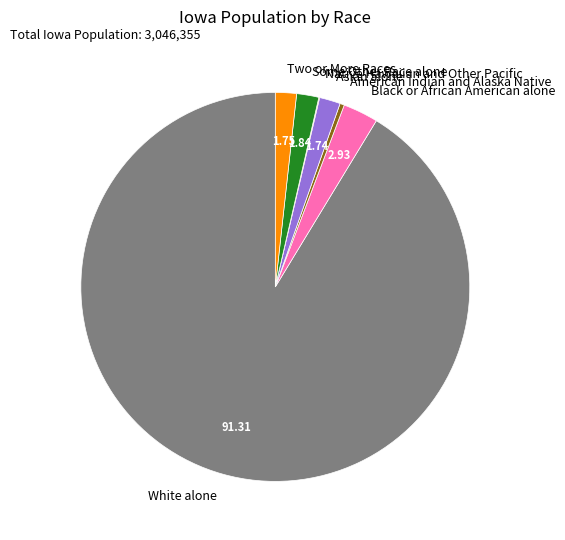

What is the largest slice in the pie chart?

White alone